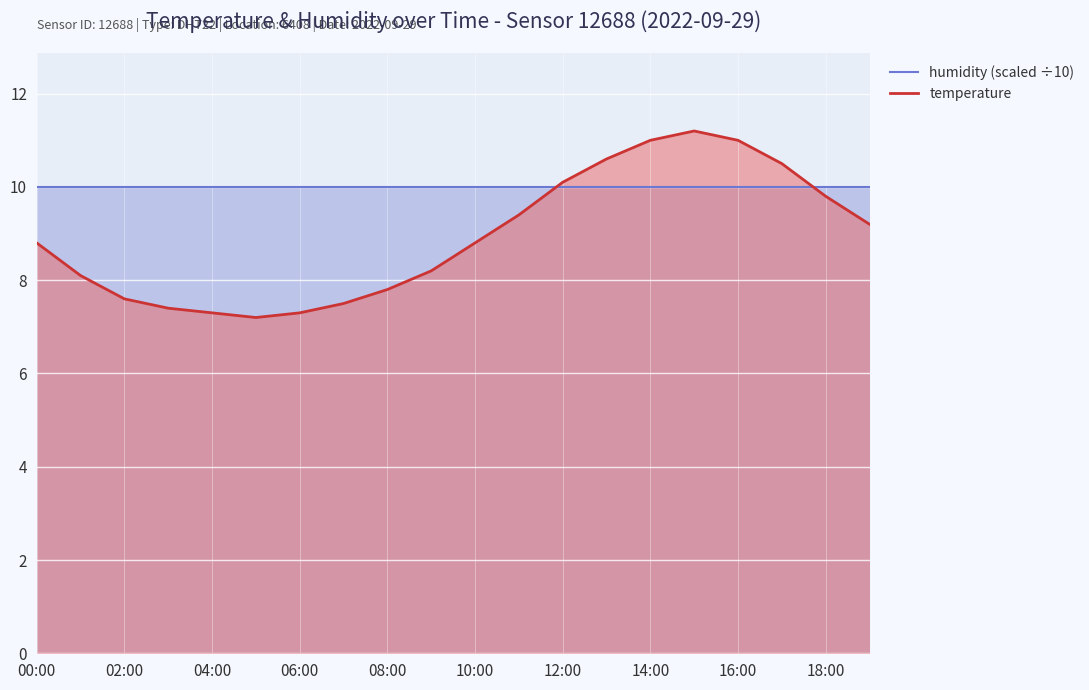

Is the value of temperature at 00:00 greater than the value of humidity (scaled ÷10) at 12:00?

No